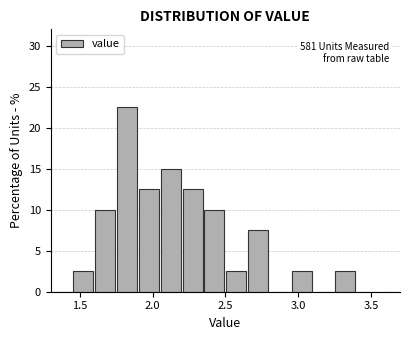

Around what value on the x-axis is the tallest bar? Give the approximate position of its centre, as read against the axis.

1.85